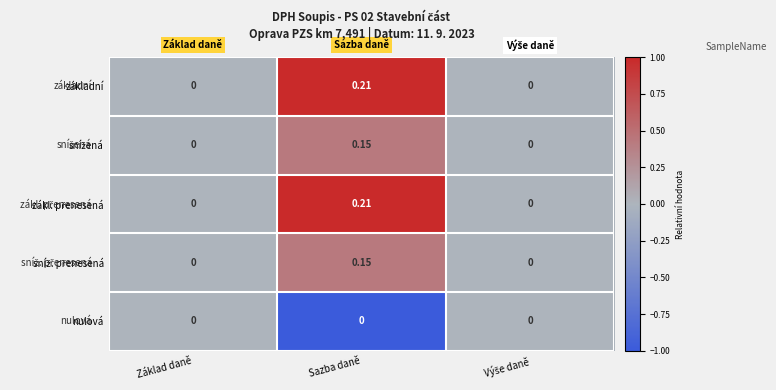

At which category is the sum across all series the highest?

Sazba daně